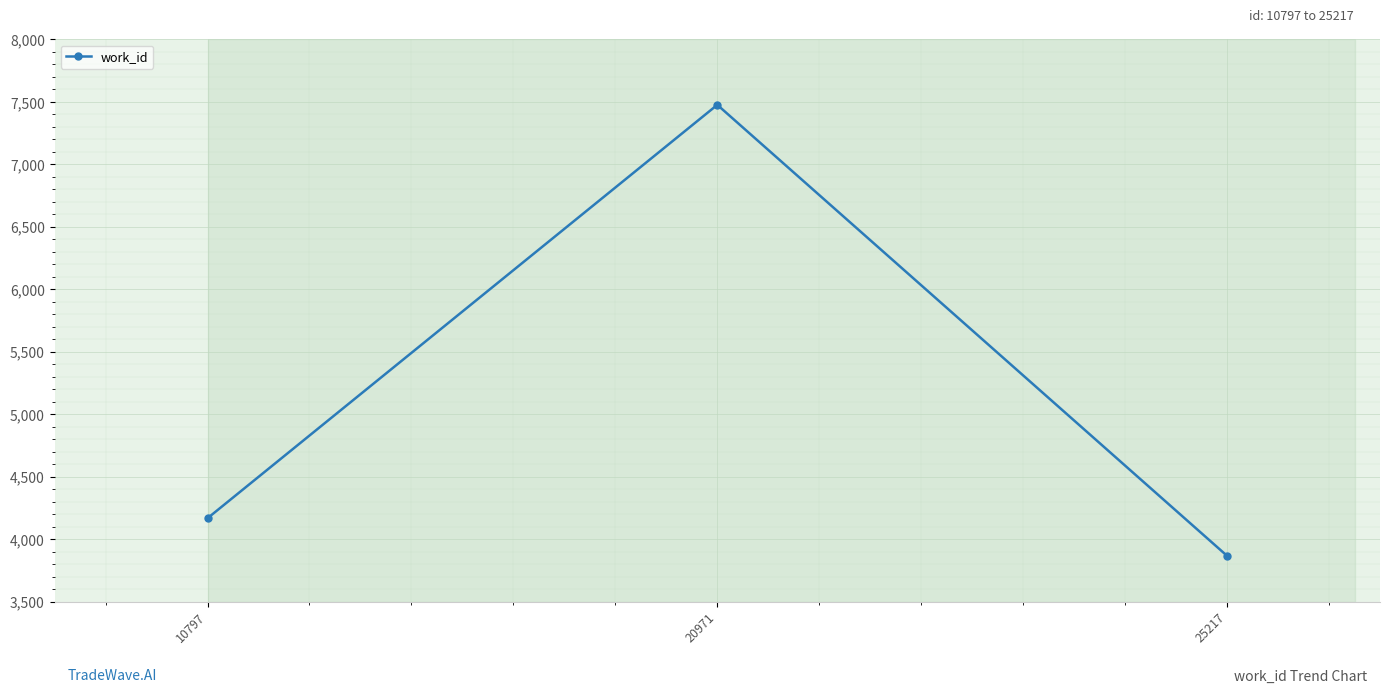

Where is the data nearest to the value 5671?

10797